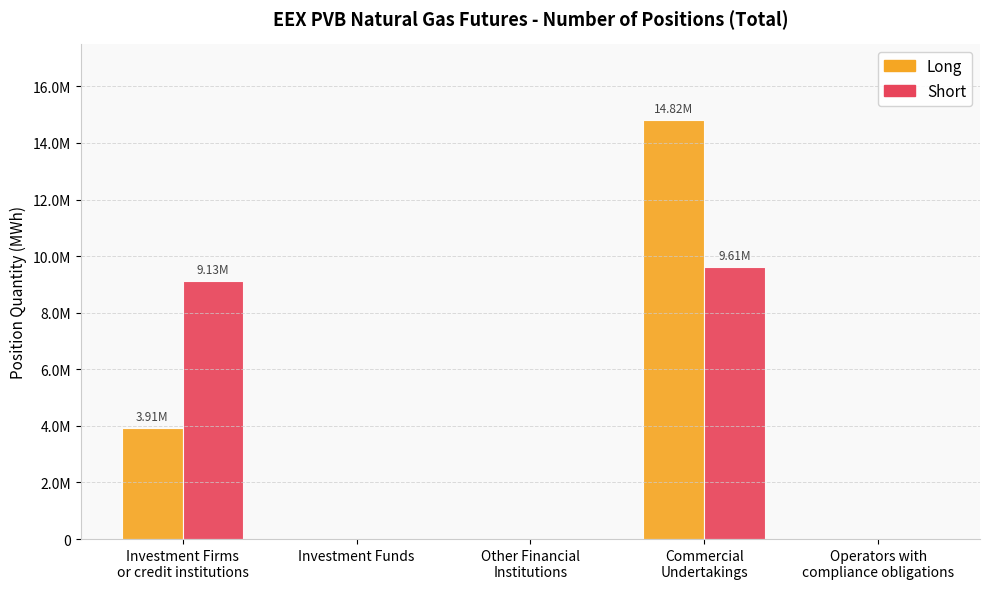

Between Operators with
compliance obligations and Investment Funds, which is larger?

Operators with
compliance obligations